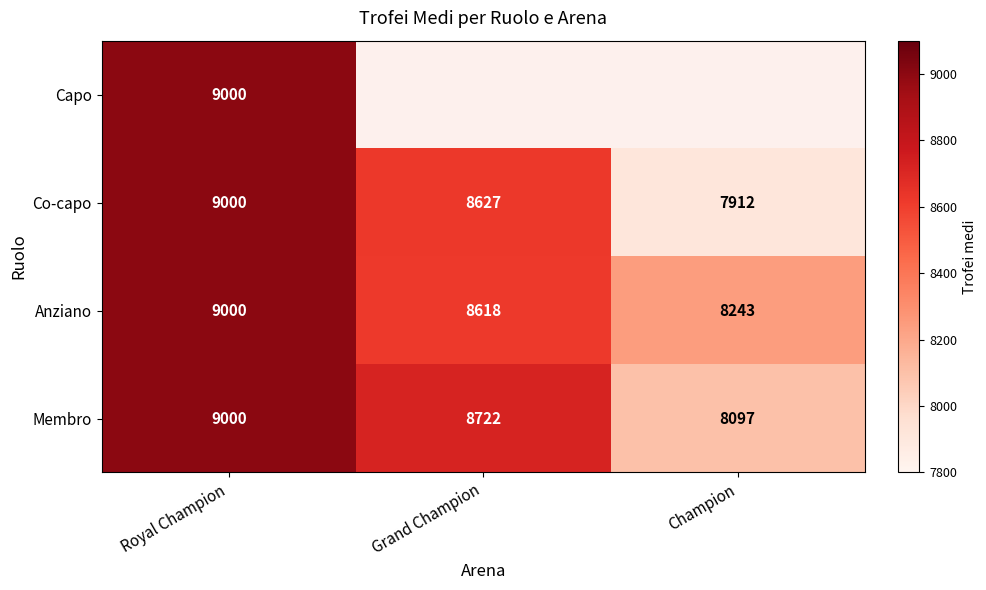

What is the sum of all Anziano values?

25861